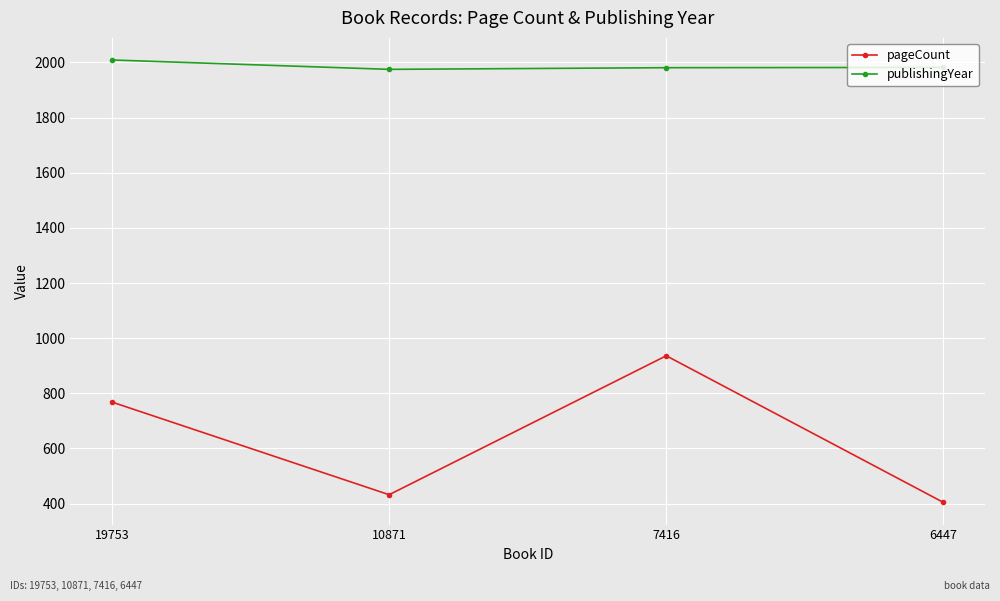

How many interior local valleys does the pageCount series have?

1